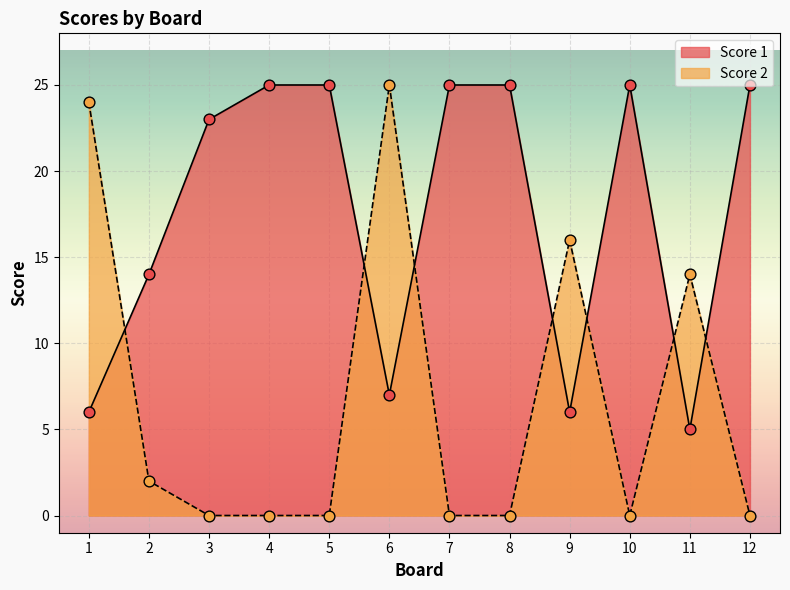

What are all the series names shown in the legend?

Score 1, Score 2